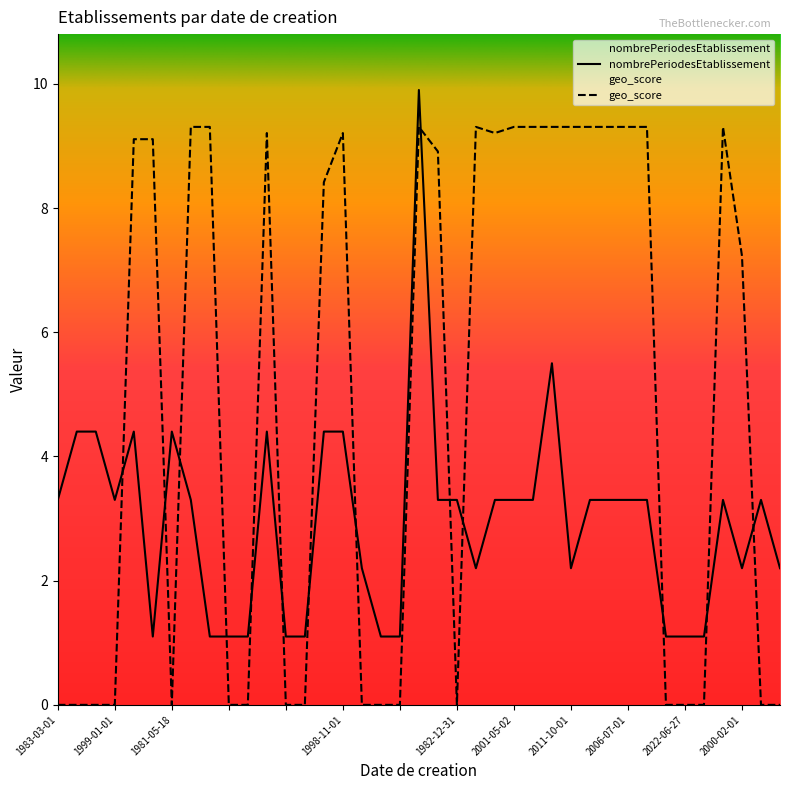

What is the difference between the maximum and minimum values in the nombrePeriodesEtablissement series?

8.8